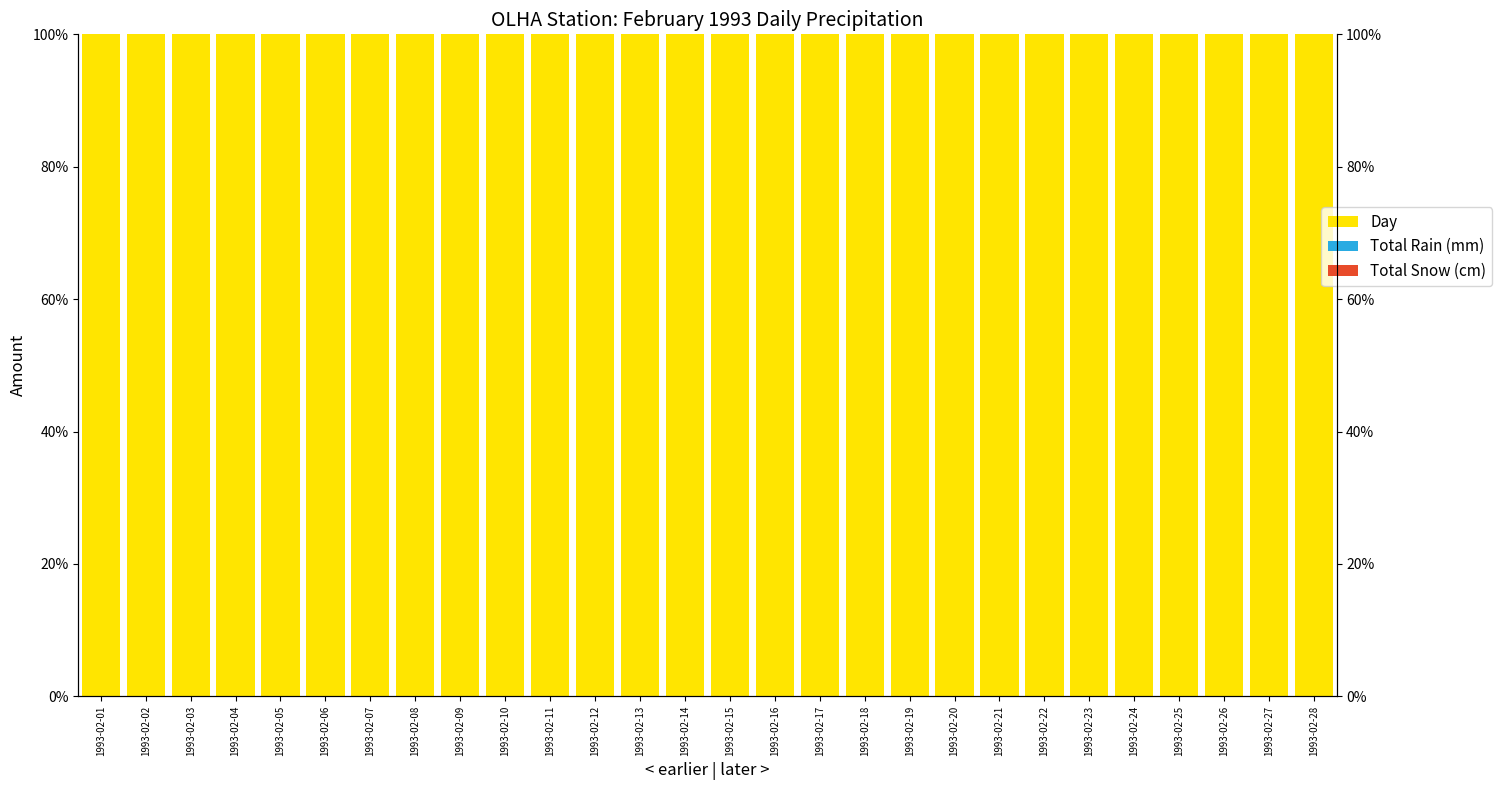

What is the value of the Day bar at the 4th from the left?

100